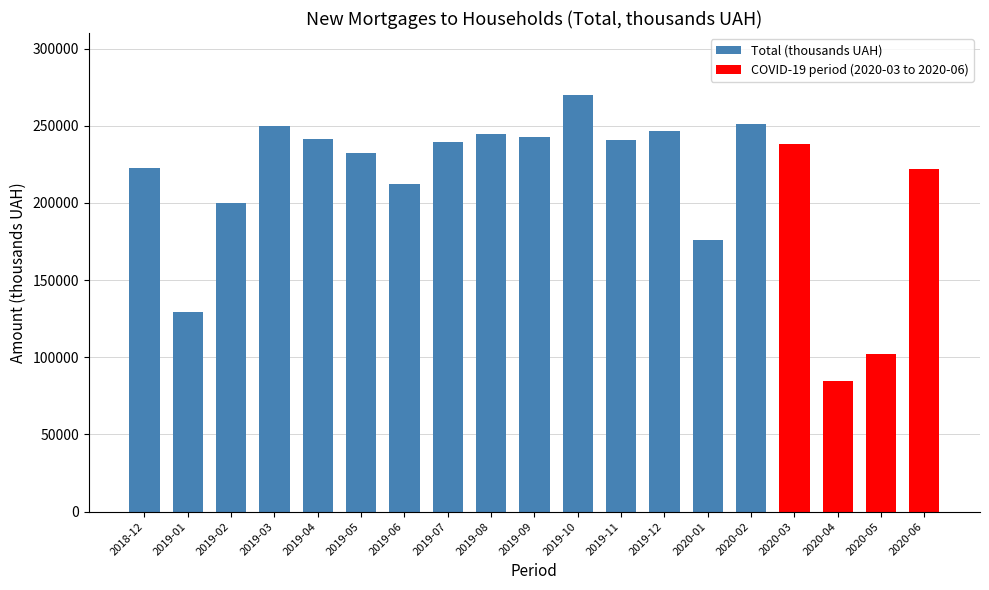

What is the sum of all values?

4046712.3